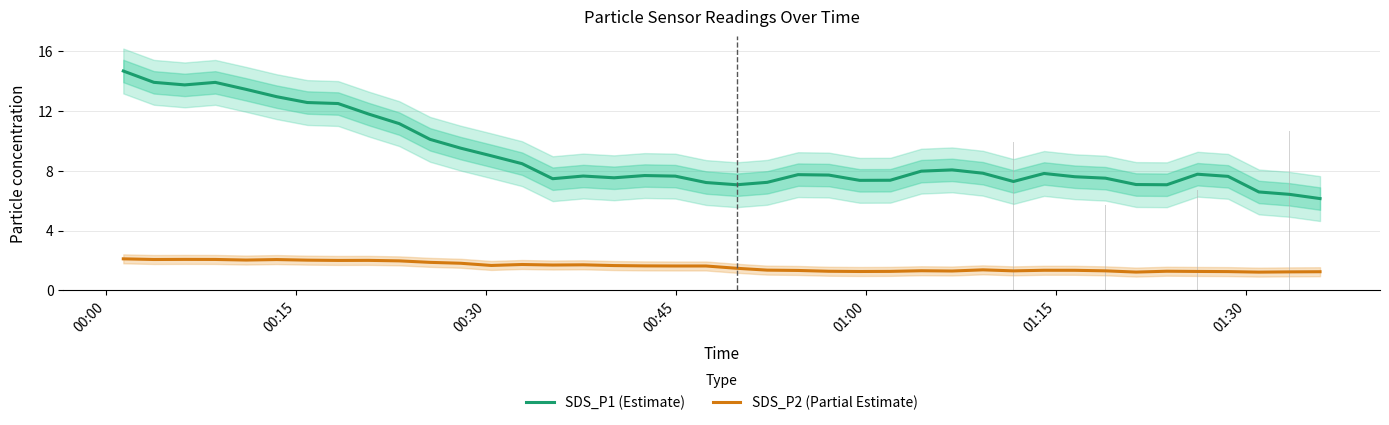

Reading right to left, extract all data points from this chart.

SDS_P1 (Estimate): 6.1	6.4	6.6	7.6	7.8	7.1	7.1	7.5	7.6	7.8	7.3	7.8	8.1	8.0	7.4	7.4	7.7	7.7	7.2	7.1	7.2	7.6	7.7	7.5	7.6	7.5	8.5	9.0	9.5	10.1	11.1	11.8	12.5	12.6	12.9	13.4	13.9	13.7	13.9	14.7
SDS_P2 (Partial Estimate): 1.2	1.2	1.2	1.3	1.3	1.3	1.2	1.3	1.3	1.3	1.3	1.4	1.3	1.3	1.3	1.3	1.3	1.3	1.4	1.5	1.6	1.6	1.6	1.7	1.7	1.7	1.7	1.7	1.8	1.9	2.0	2.0	2.0	2.0	2.1	2.0	2.1	2.1	2.1	2.1